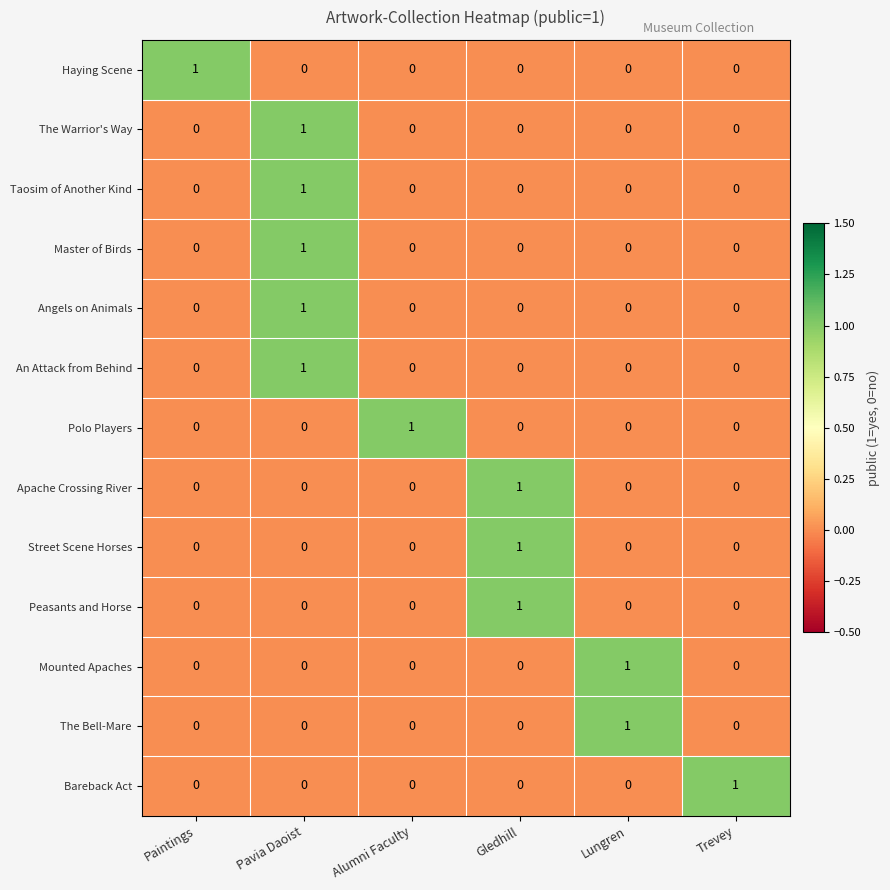

What is the total value across all series at Gledhill?

3